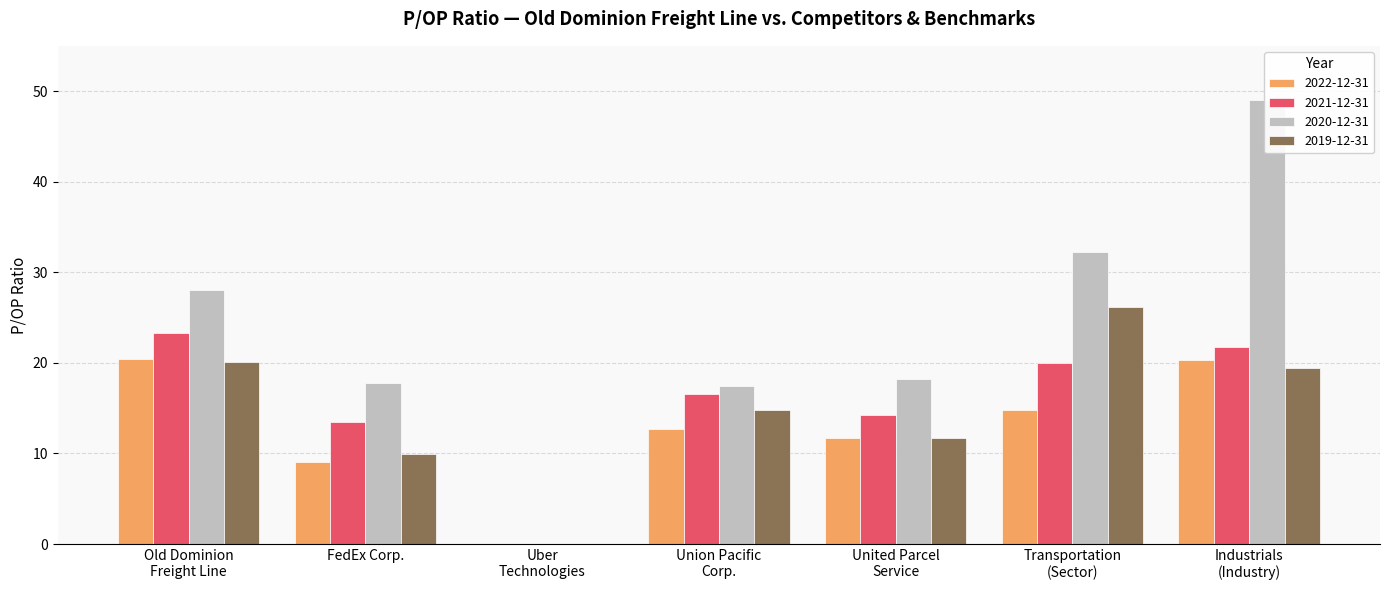

What is the maximum value for 2022-12-31?

20.4